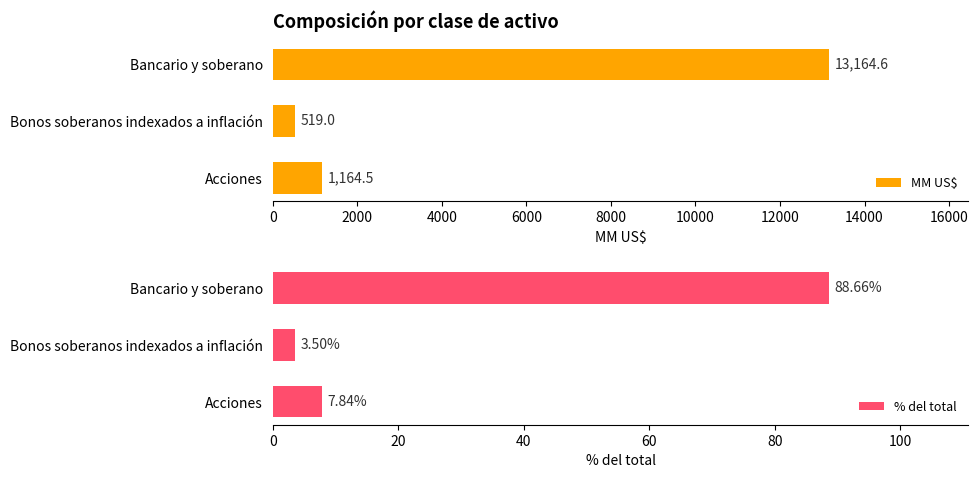

Reading left to right, list all the values displayed in this chart.

MM US$: 13164.6	519.0	1164.5
% del total: 88.7	3.5	7.8